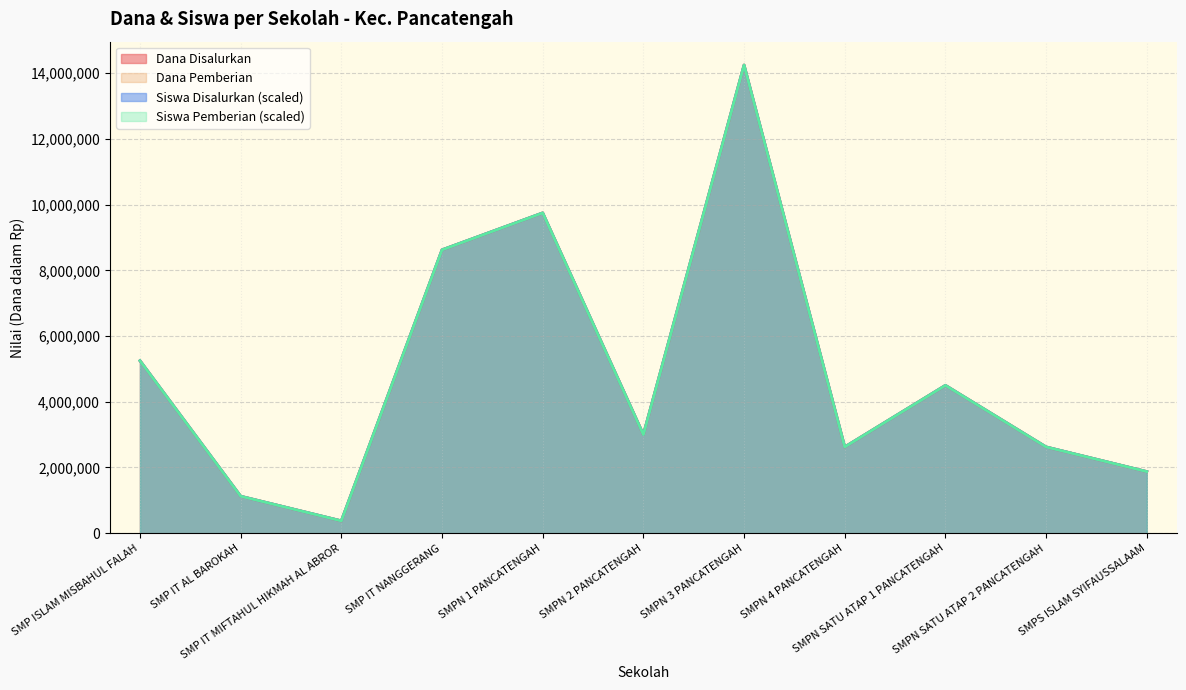

Does the chart display data point markers on the line(s)?

No